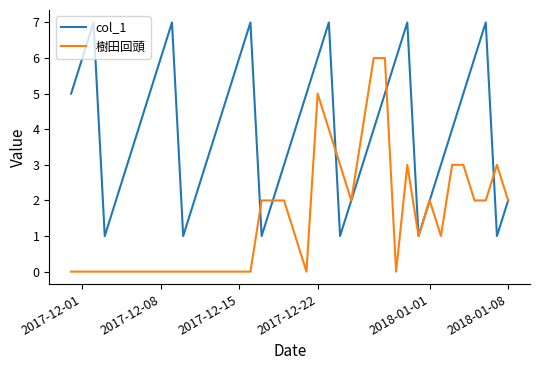

How many lines are shown in the chart?

2